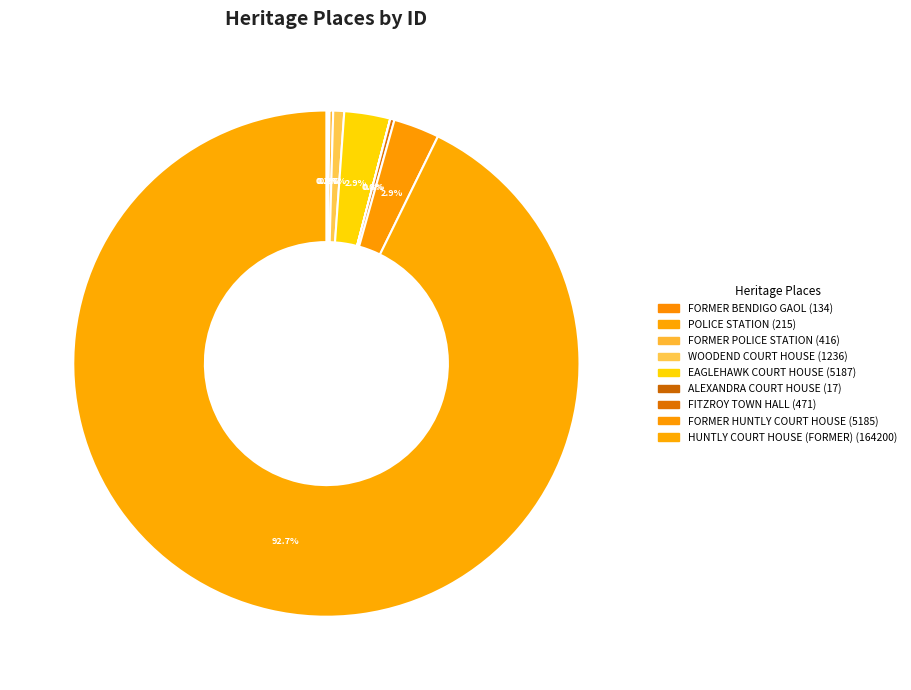

Approximately how many times larger is the value at FORMER HUNTLY COURT HOUSE compared to FORMER POLICE STATION?

12.5